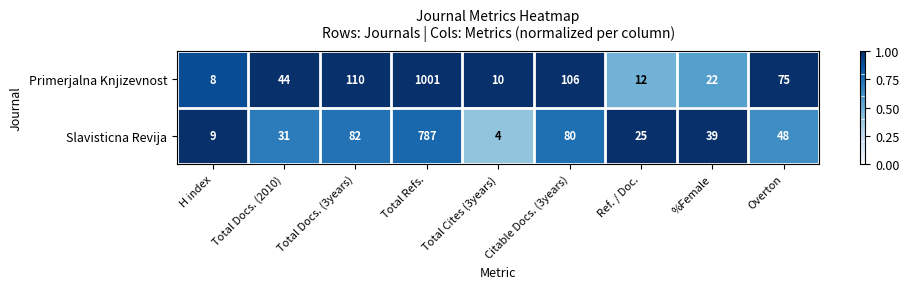

What is the greatest value displayed?

1001